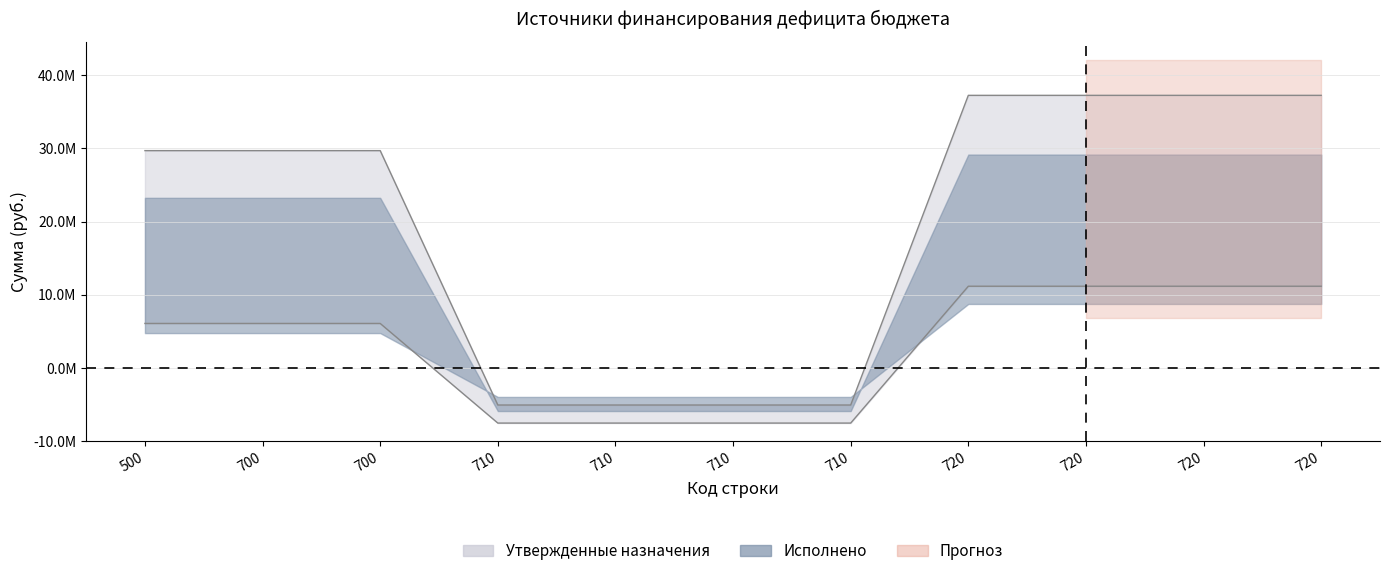

The Исполнено series shows 3383457.4 at 700. True or false?

False